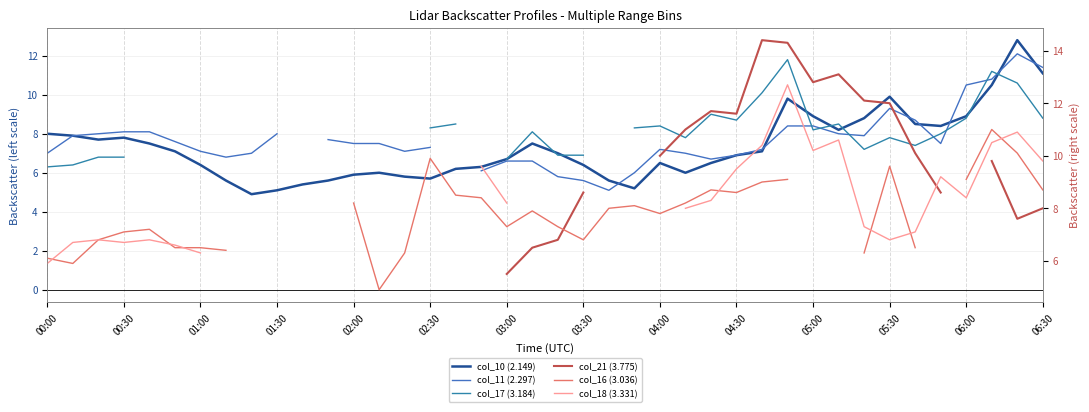

How many intersections are there between col_16 (3.036) and col_18 (3.331)?

7